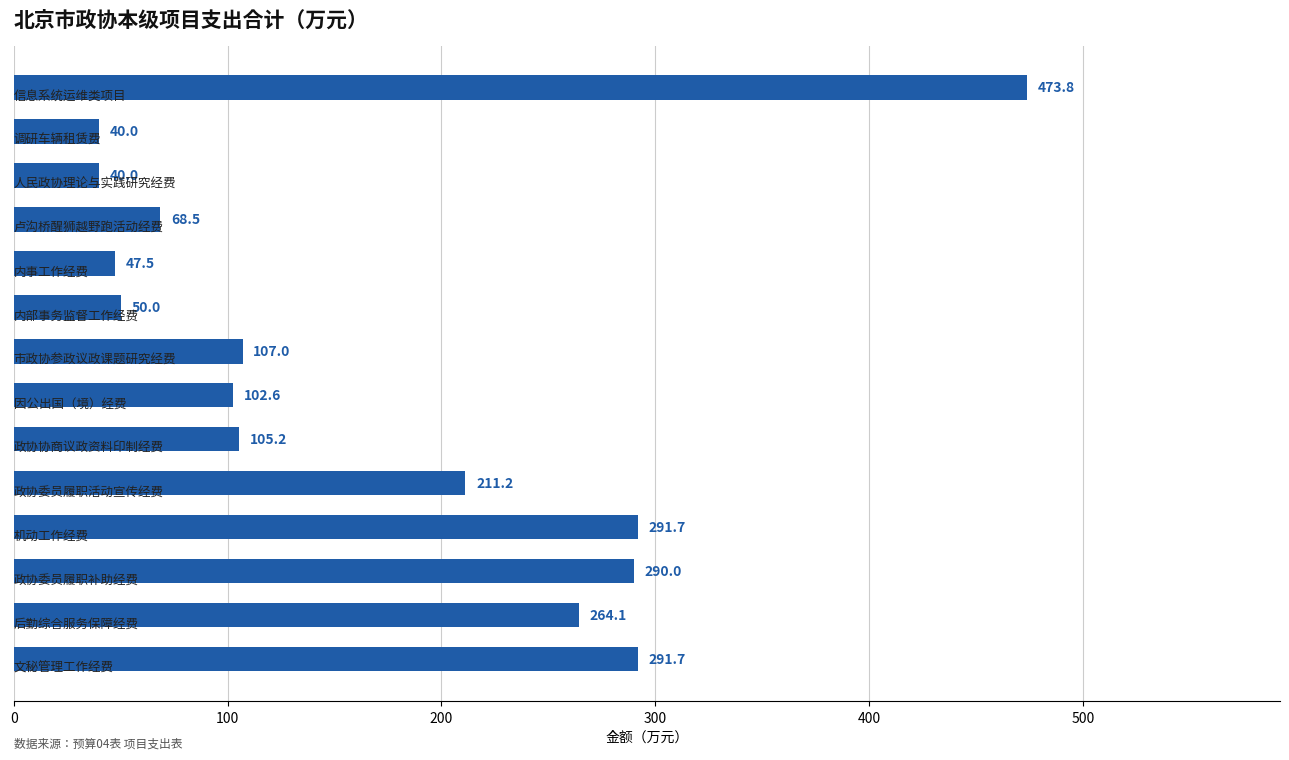

What is the value of the 3rd bar from the top?

40.0